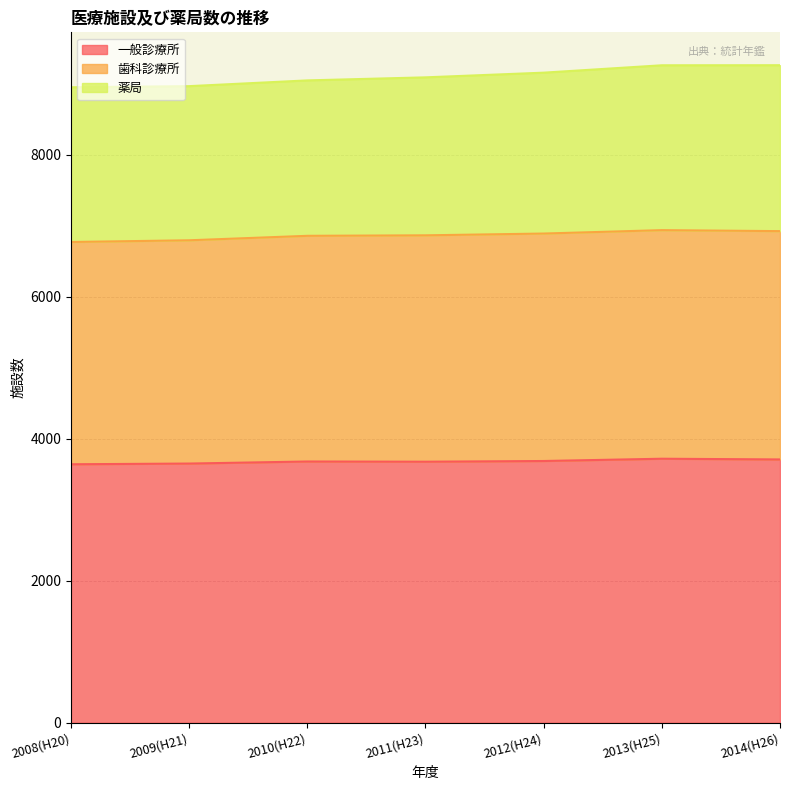

At which label does 一般診療所 reach its minimum?

2008(H20)